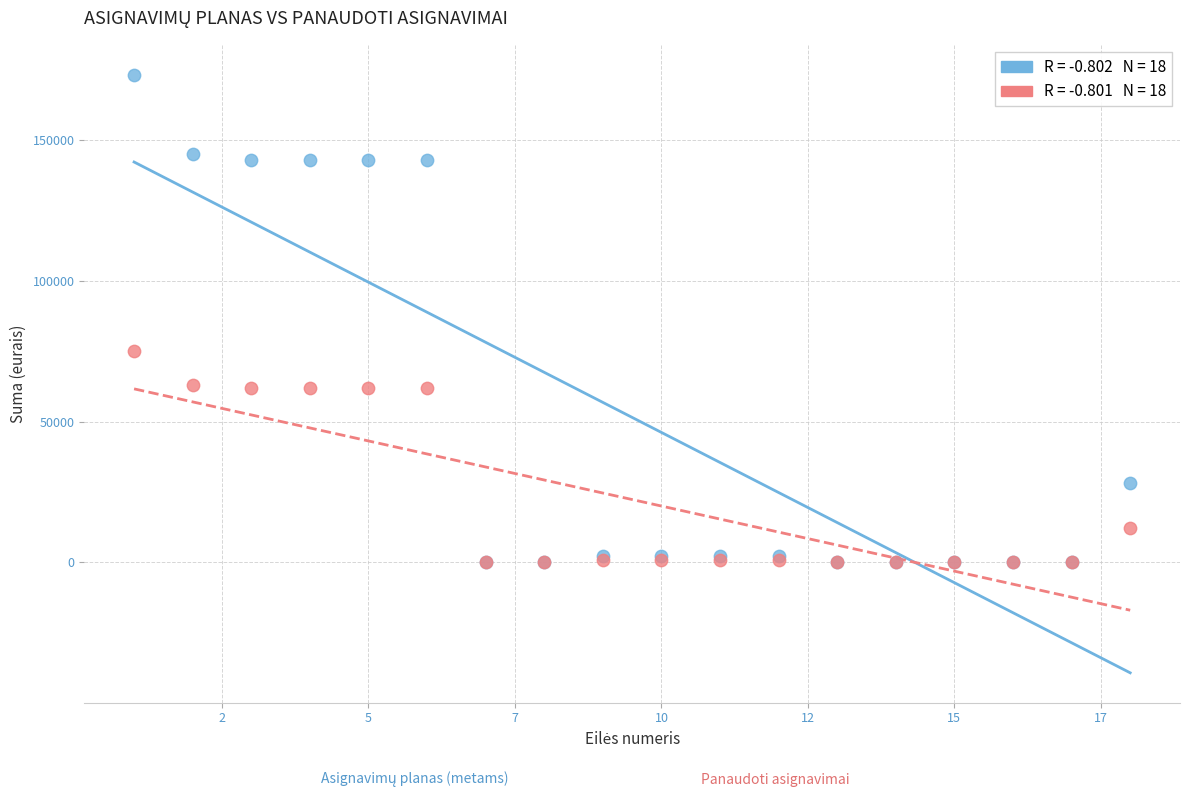

Across all series, what Y value is closest to 86600?

75203.6